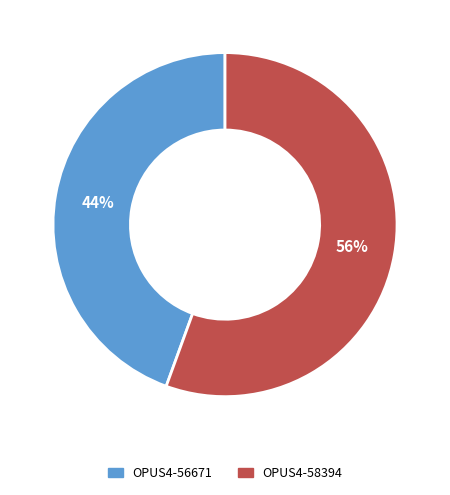

Which category accounts for the majority?

OPUS4-58394